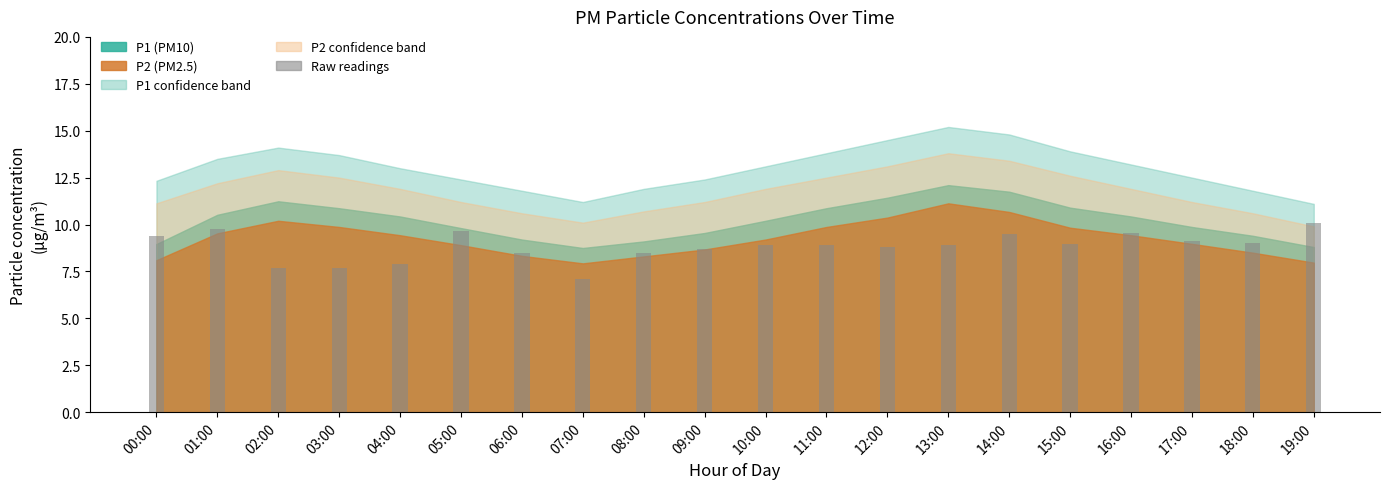

How many values are below 8?

4